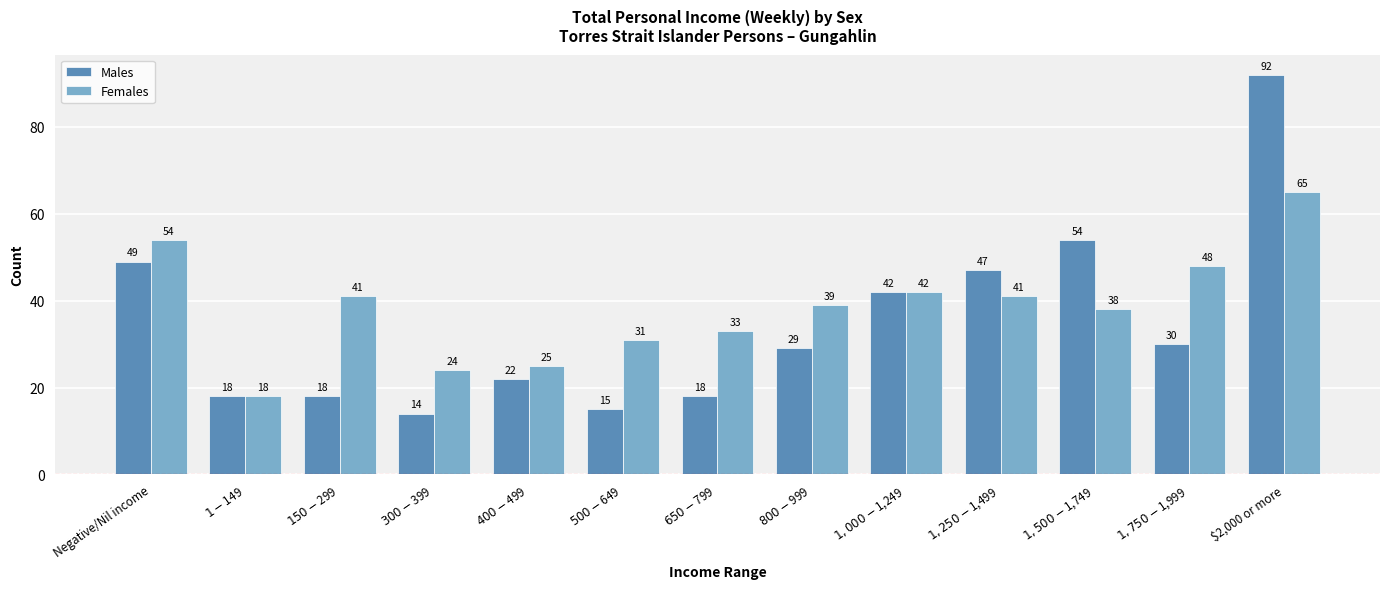

True or false: Males has a value of 47 at $1,250-$1,499.

True